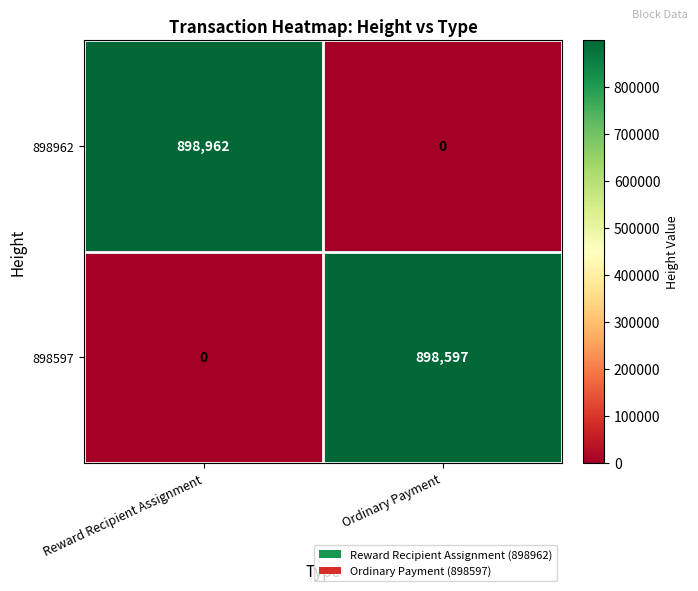

Reading right to left, transcribe all the data shown in this chart.

898962: Ordinary Payment=0	Reward Recipient Assignment=898962
898597: Ordinary Payment=898597	Reward Recipient Assignment=0